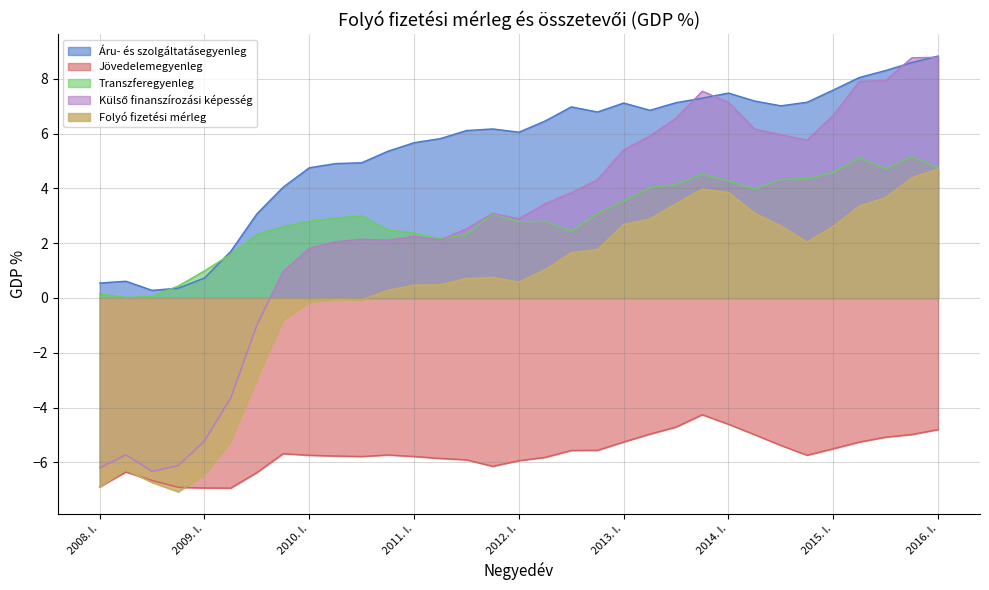

What is the label of the 1st point from the right?

2016. I.